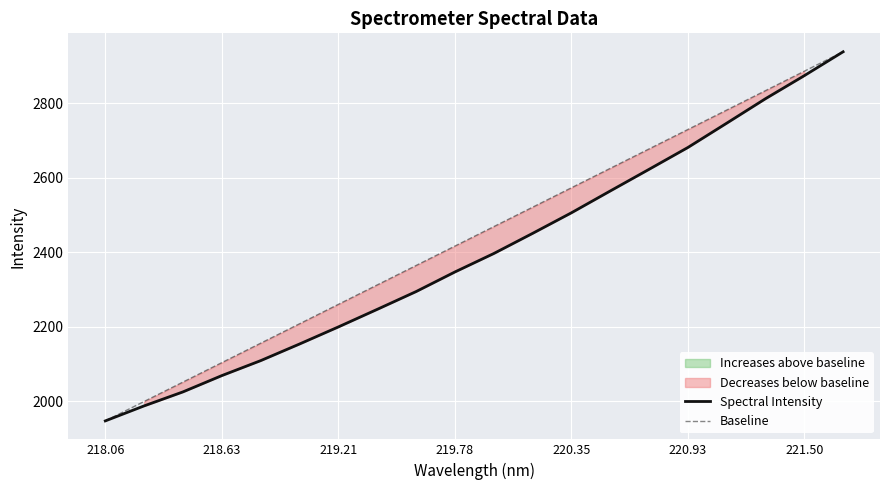

What are all the series names shown in the legend?

Spectral Intensity, Baseline